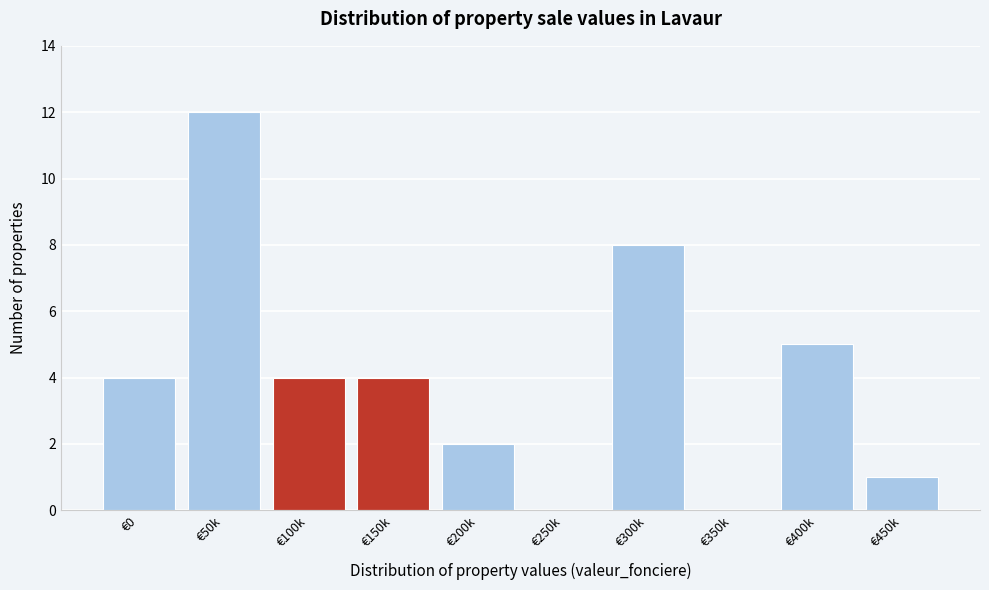

Reading right to left, transcribe all the data shown in this chart.

€450k=1	€400k=5	€350k=0	€300k=8	€250k=0	€200k=2	€150k=4	€100k=4	€50k=12	€0=4